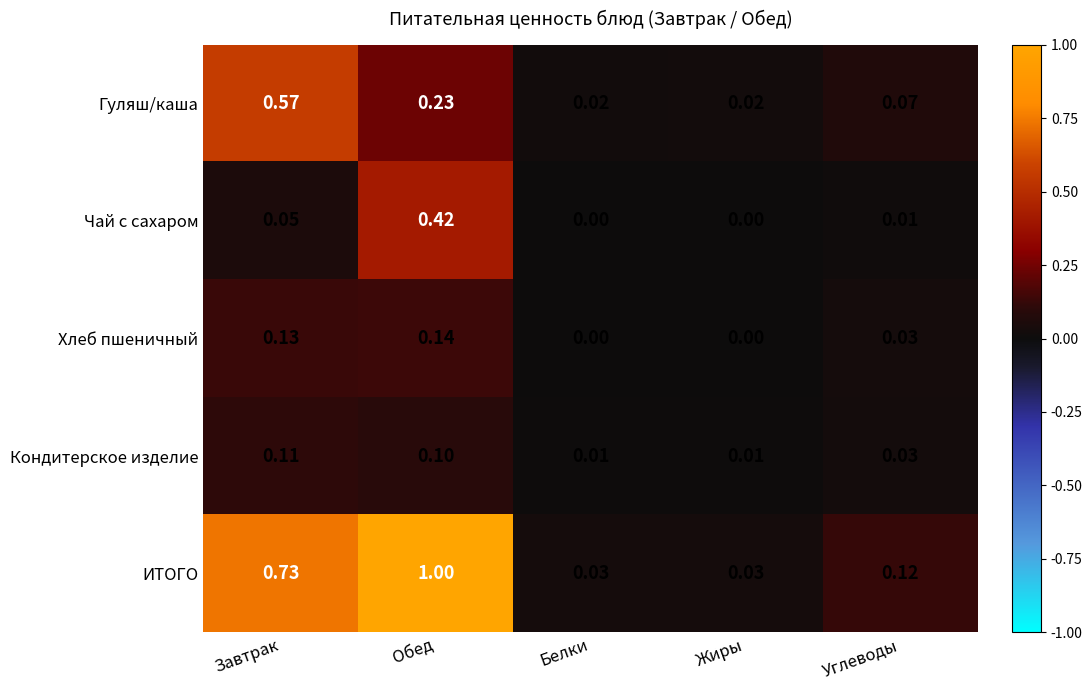

Which series has the largest range (max minus min)?

ИТОГО